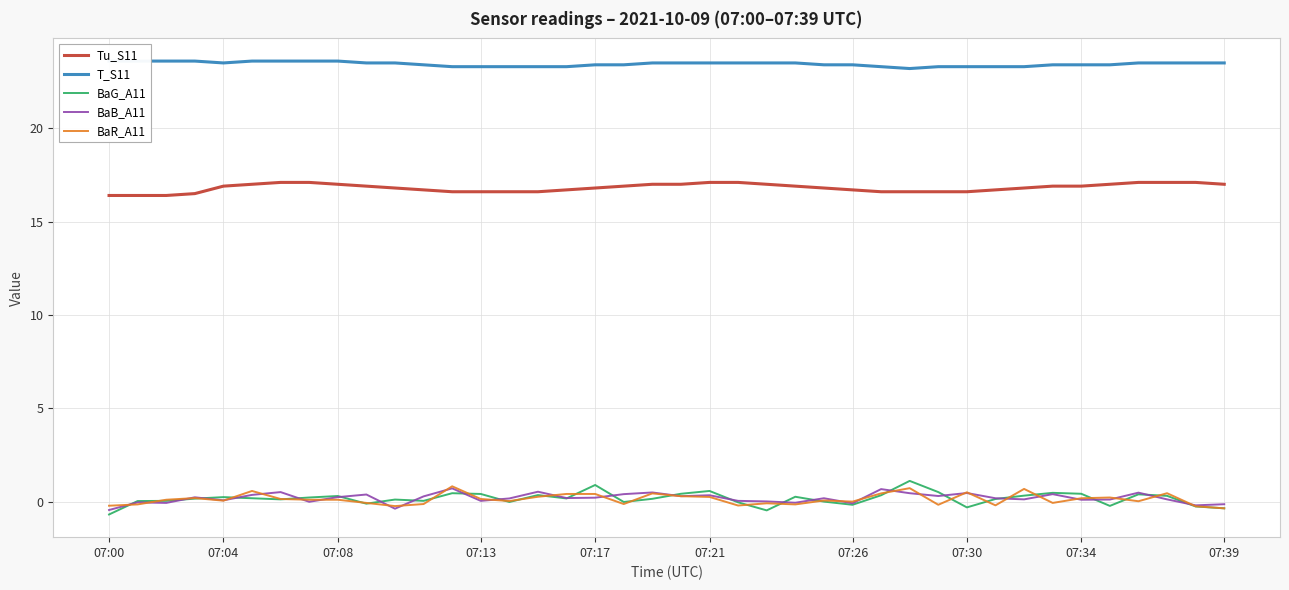

True or false: BaR_A11 and T_S11 intersect in this chart.

False